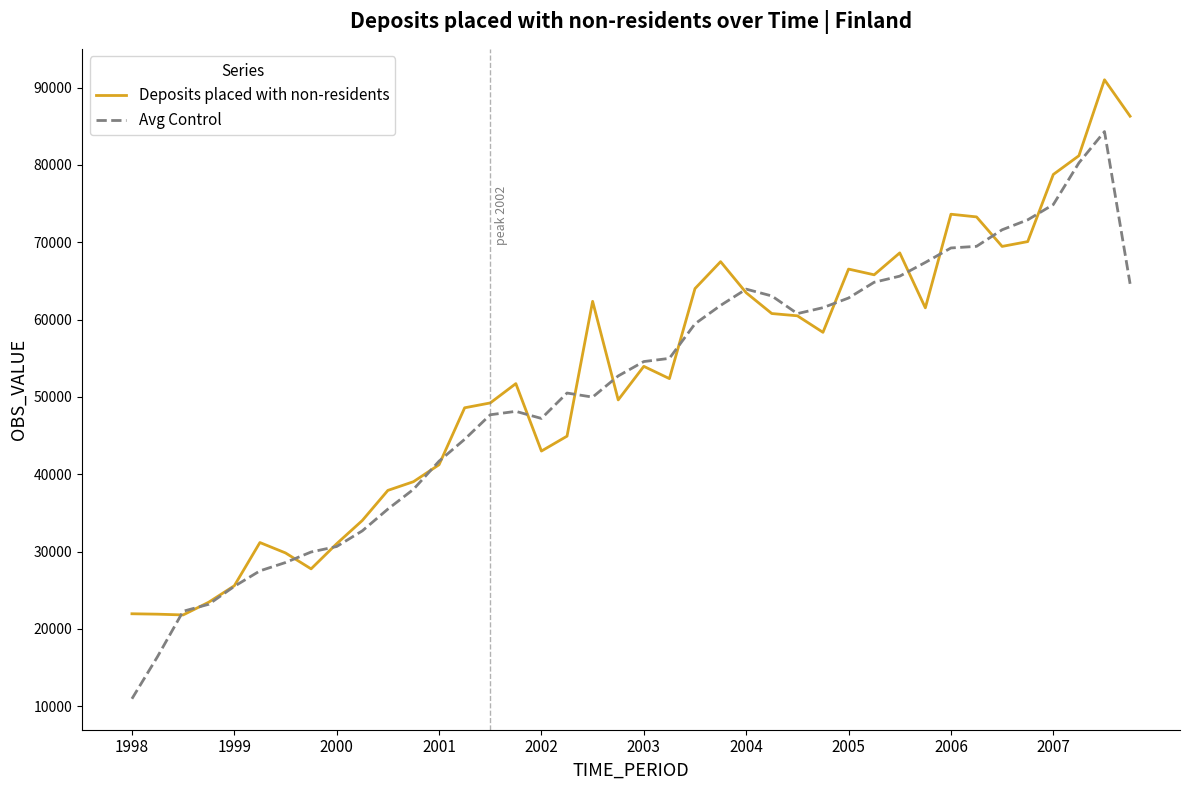

How many values in the Avg Control series are below 54572?

20